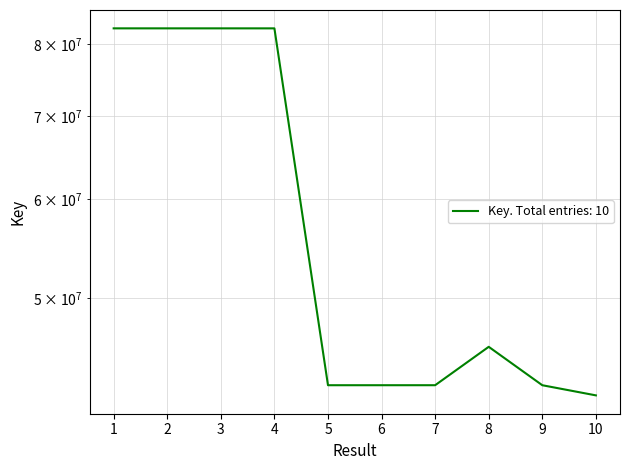

What is the sum of the values at 6 and 1?

124852056